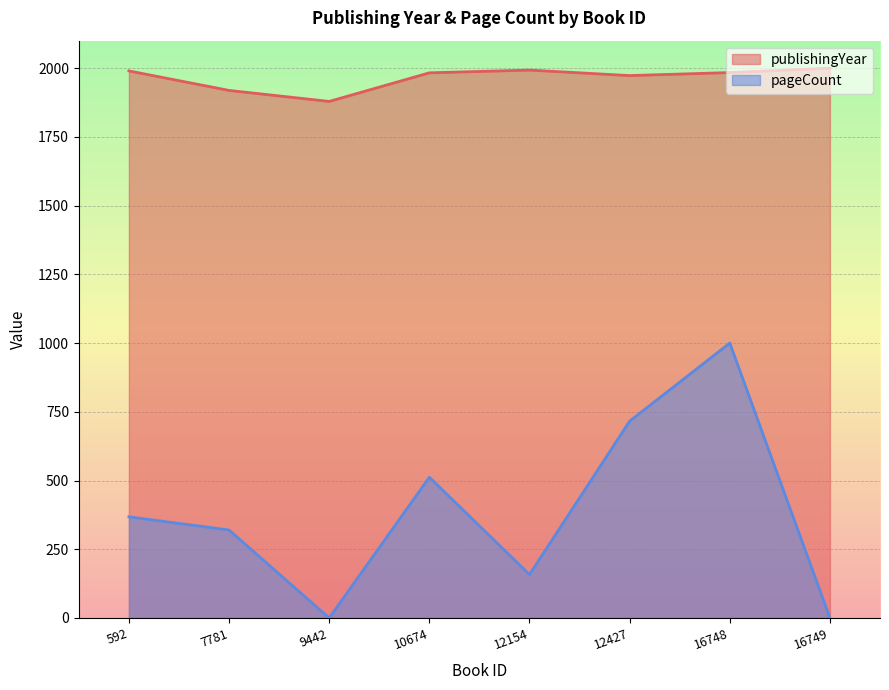

Which series has the largest total across all categories?

publishingYear